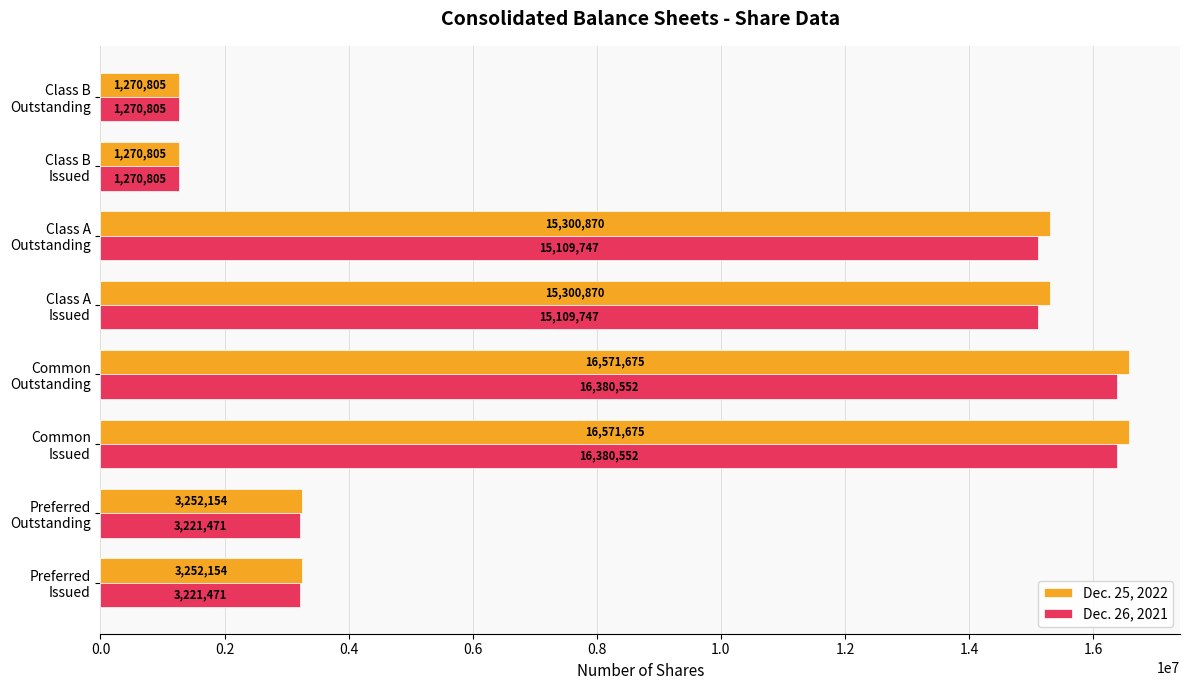

Which series has the largest range (max minus min)?

Dec. 25, 2022